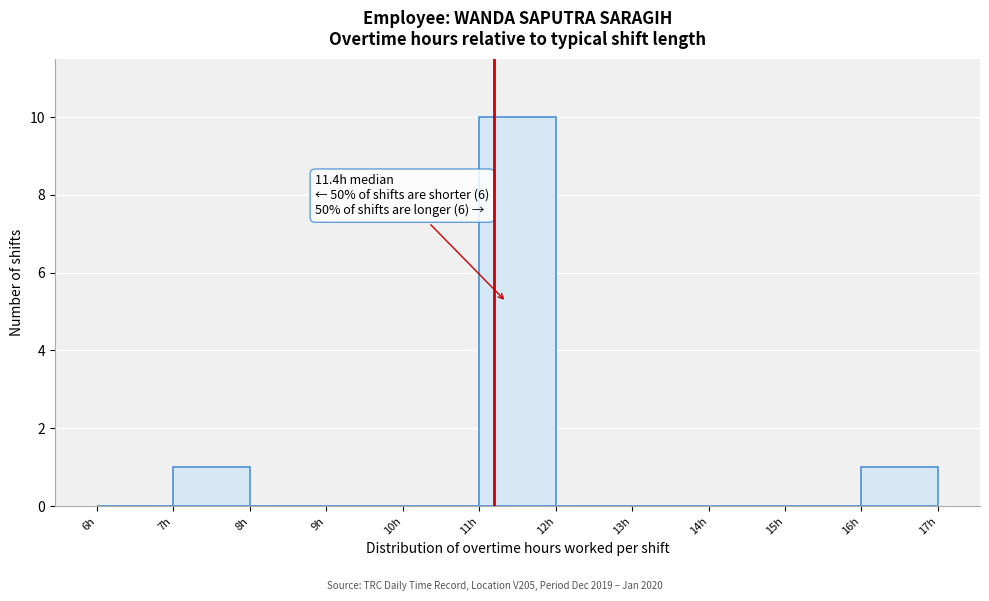

Over which range of the x-axis is the bar tallest?

11 to 12